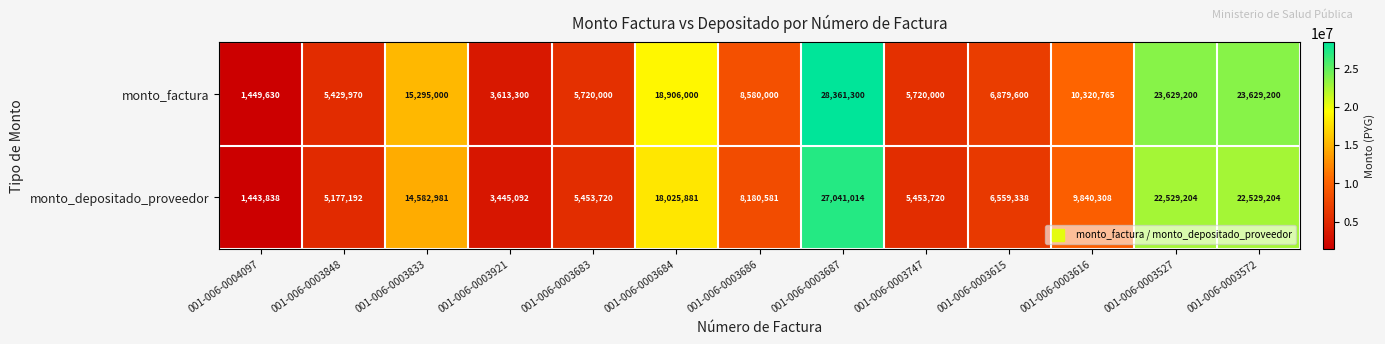

What is the difference between the second highest and minimum values in the monto_depositado_proveedor series?

21085366